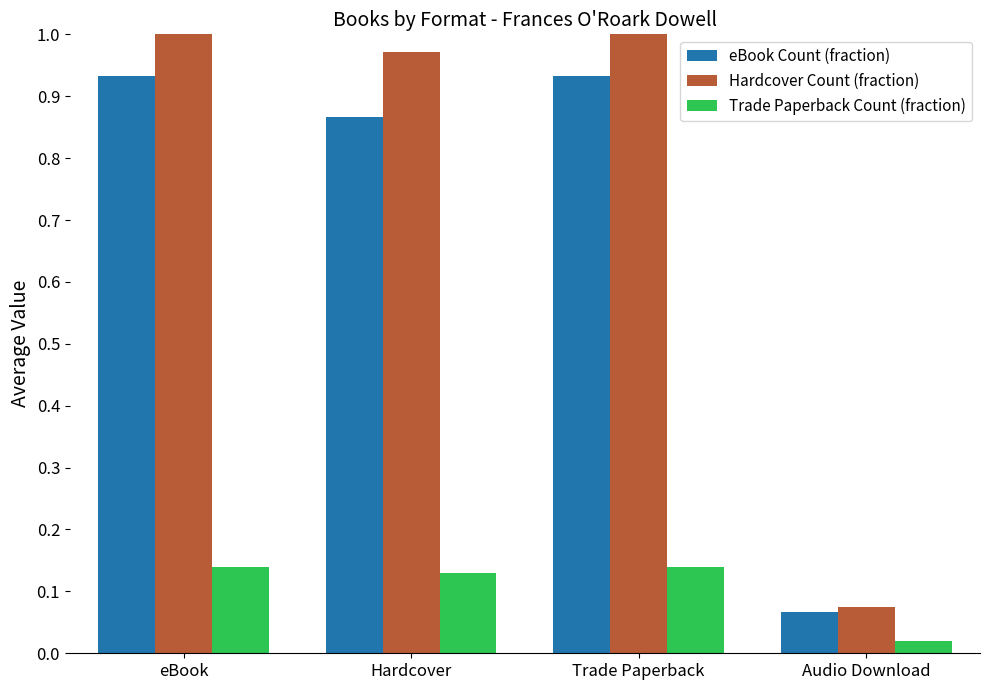

How many bars are there in total?

12